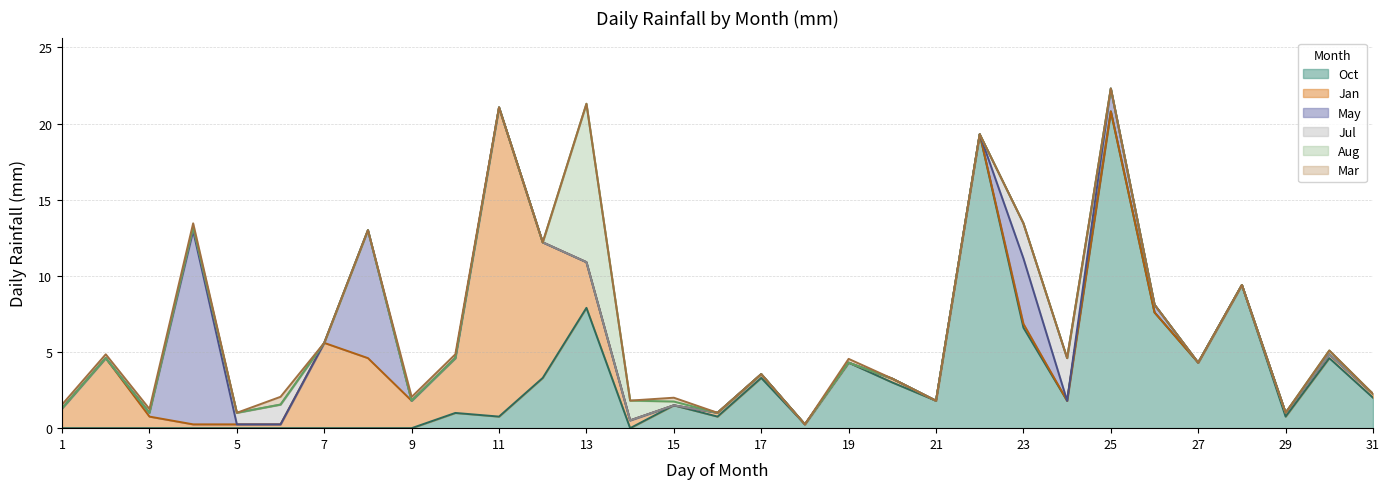

What are all the series names shown in the legend?

Oct, Jan, May, Jul, Aug, Mar